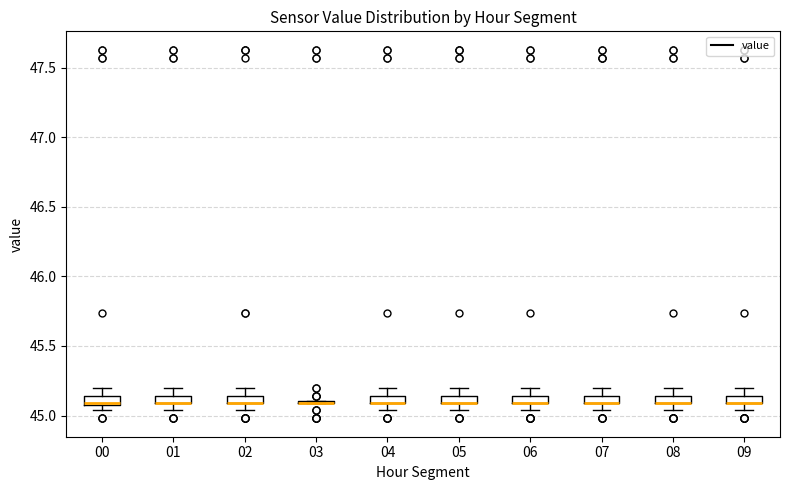

Where is the lower edge of the box at x = 01 on the y-axis? The values are not printed on the chart, so give them approximately, as read against the axis.

45.10